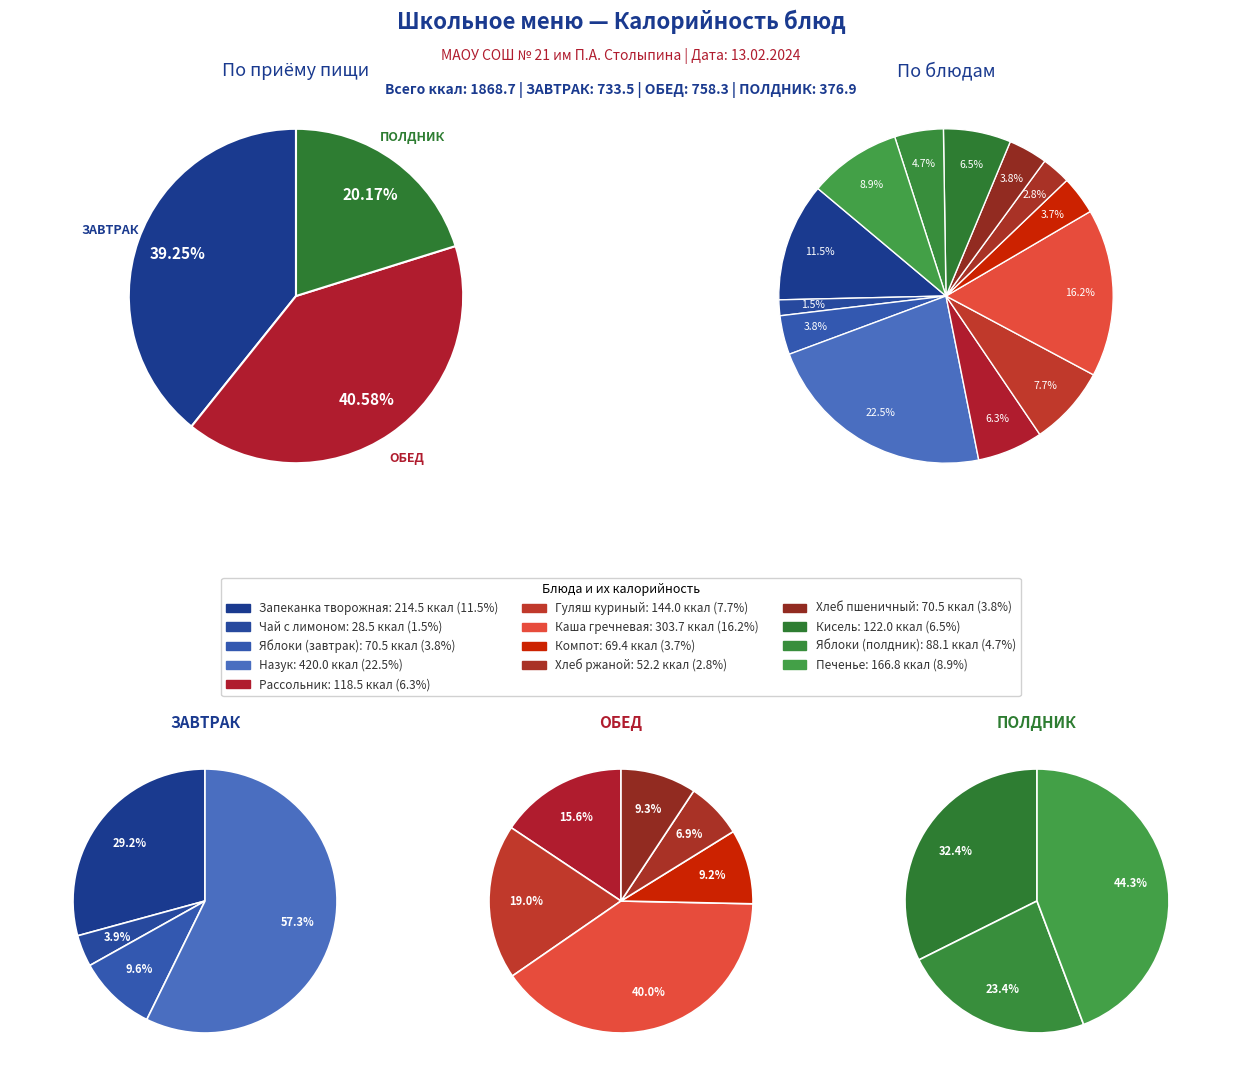

Rank the categories by value from highest to lowest.

Назук, Каша гречневая, Запеканка творожная, Печенье, Гуляш куриный, Кисель, Рассольник, Яблоки (полдник), Яблоки (завтрак), Хлеб пшеничный, Компот, Хлеб ржаной, Чай с лимоном